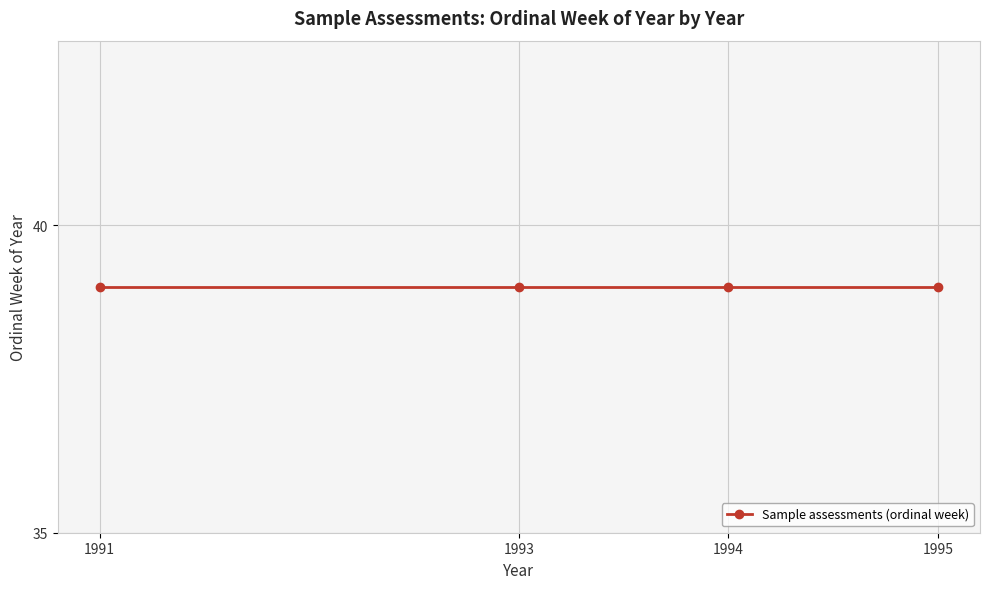

Does the chart display data point markers on the line(s)?

Yes